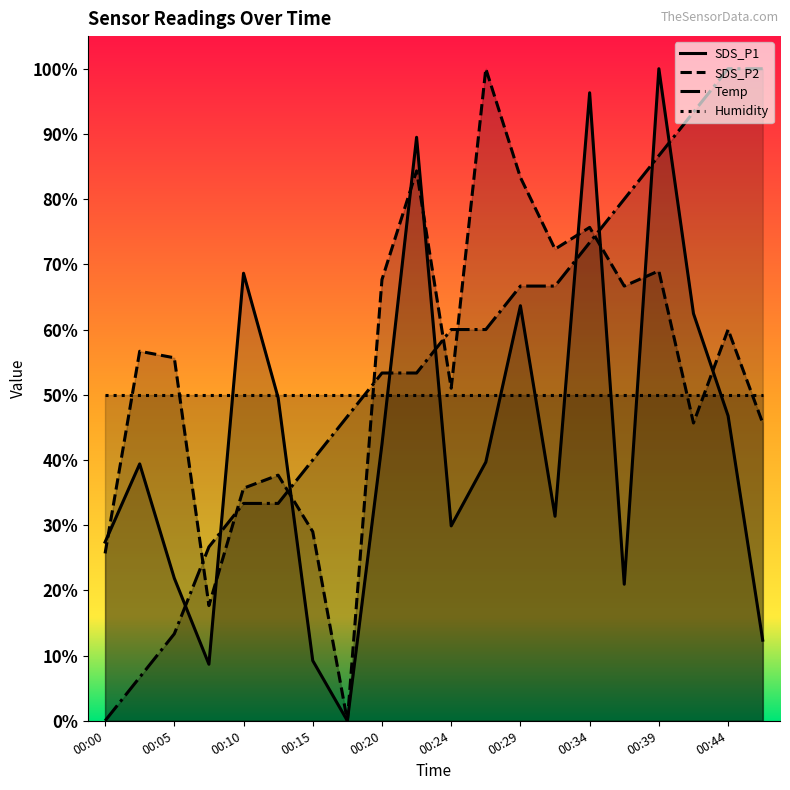

What are all the series names shown in the legend?

SDS_P1, SDS_P2, Temp, Humidity